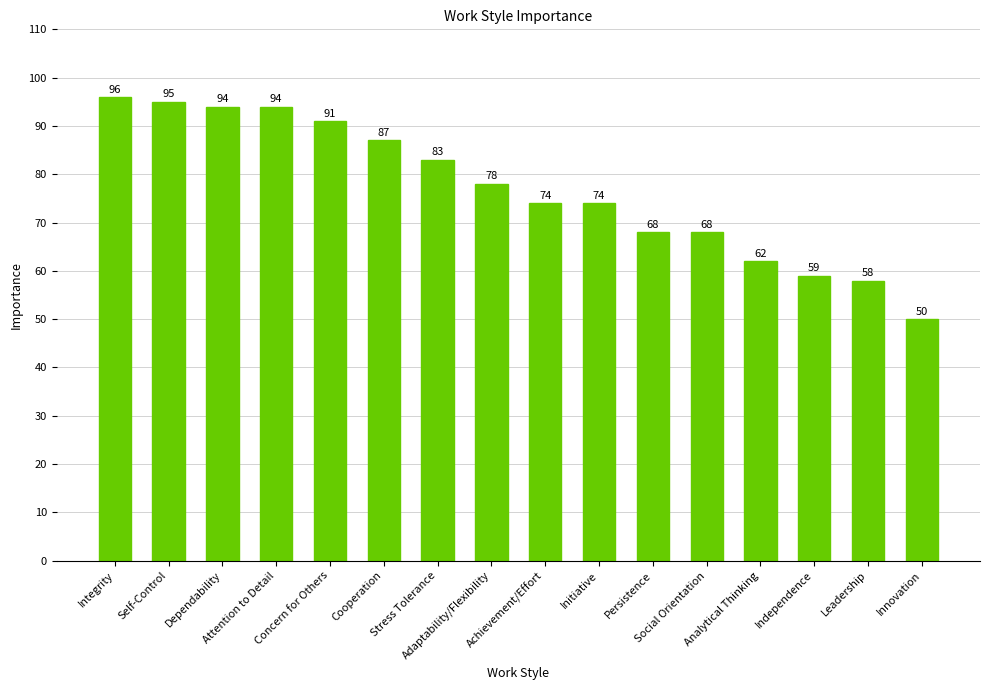

True or false: the data shows 94 at Dependability.

True